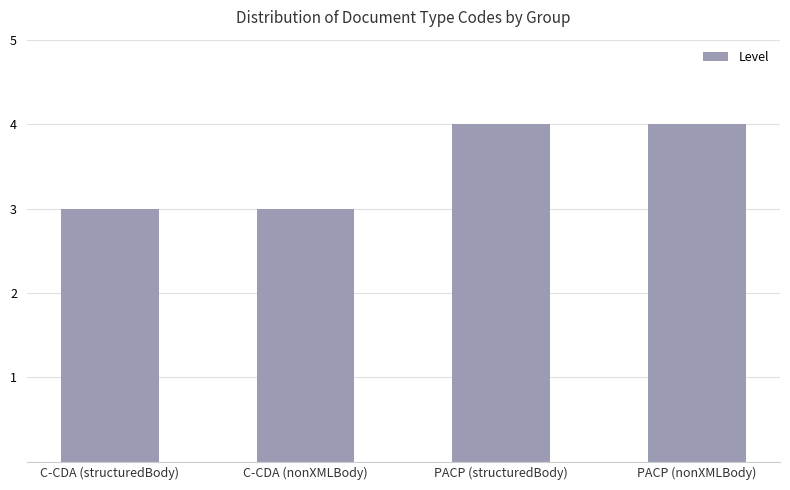

What is the greatest value displayed?

4